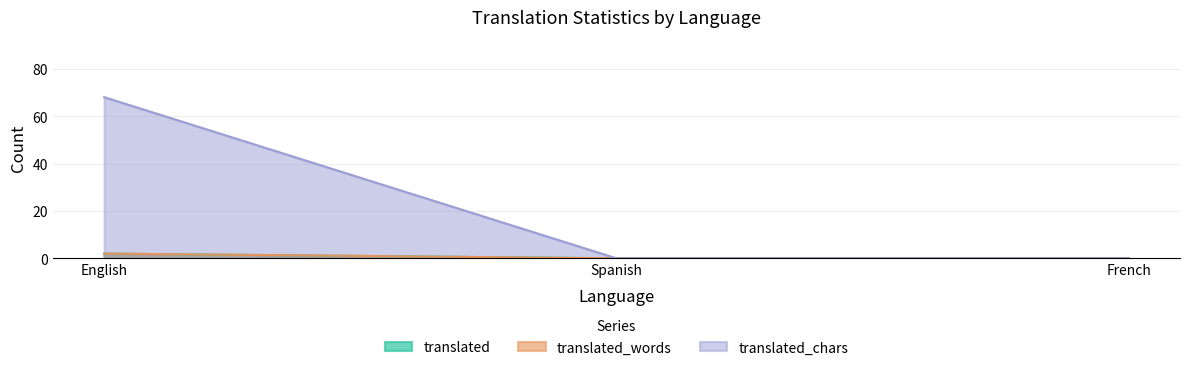

Is it true that translated equals 0 at Spanish?

True